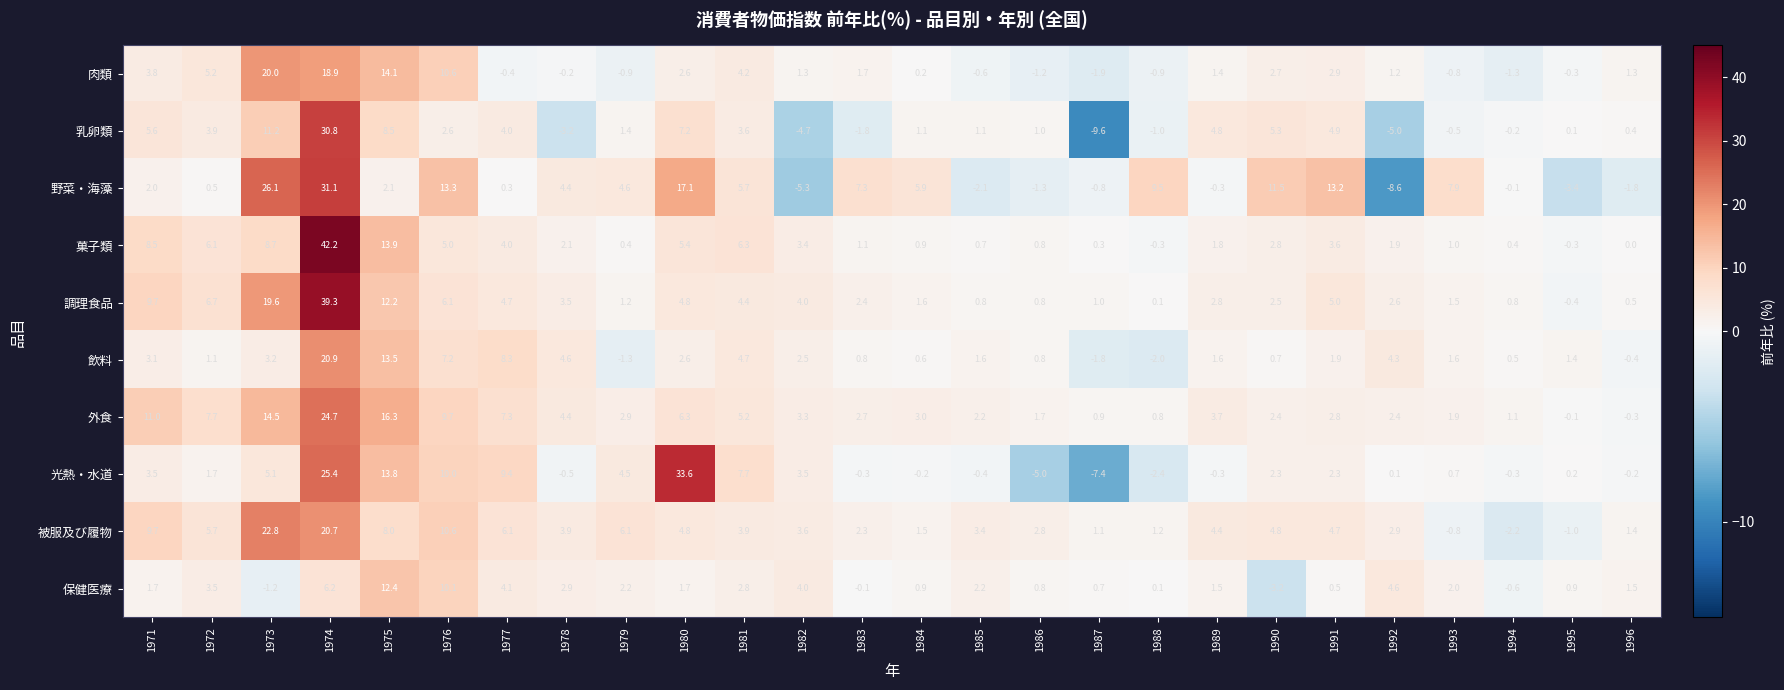

List the series in order of their peak value, highest first.

菓子類, 調理食品, 光熱・水道, 野菜・海藻, 乳卵類, 外食, 被服及び履物, 飲料, 肉類, 保健医療